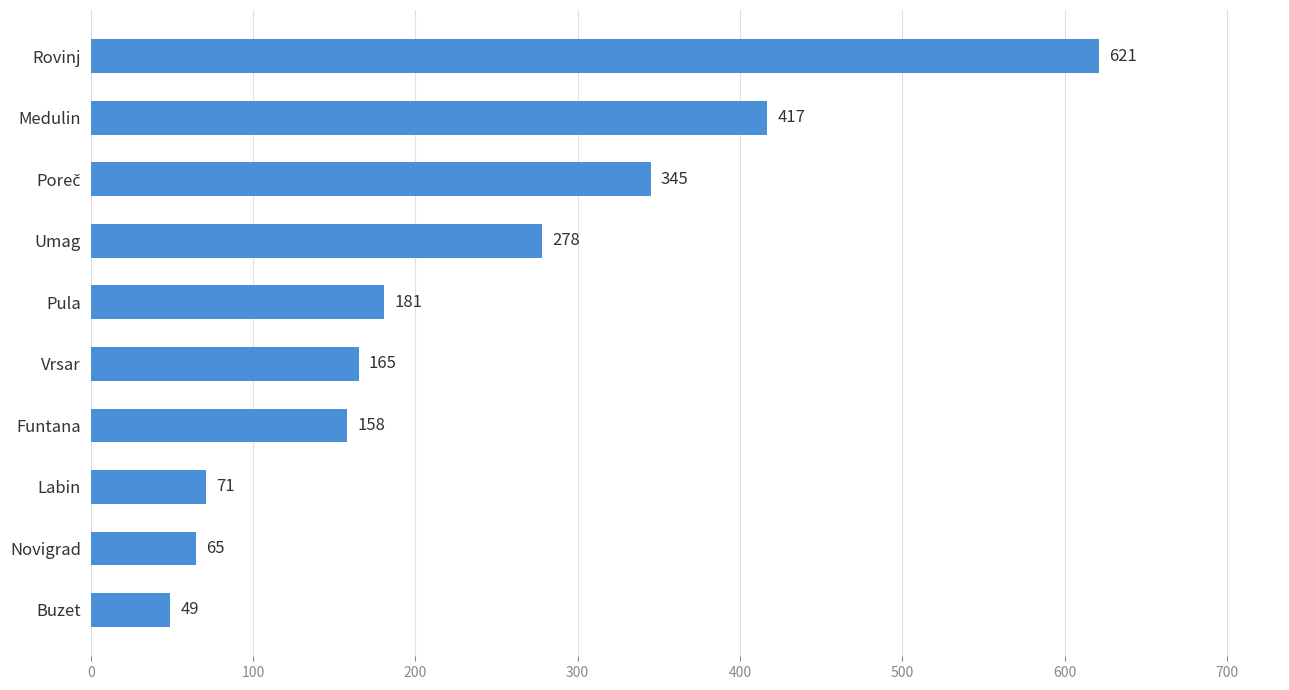

Reading bottom to top, transcribe all the data shown in this chart.

49	65	71	158	165	181	278	345	417	621